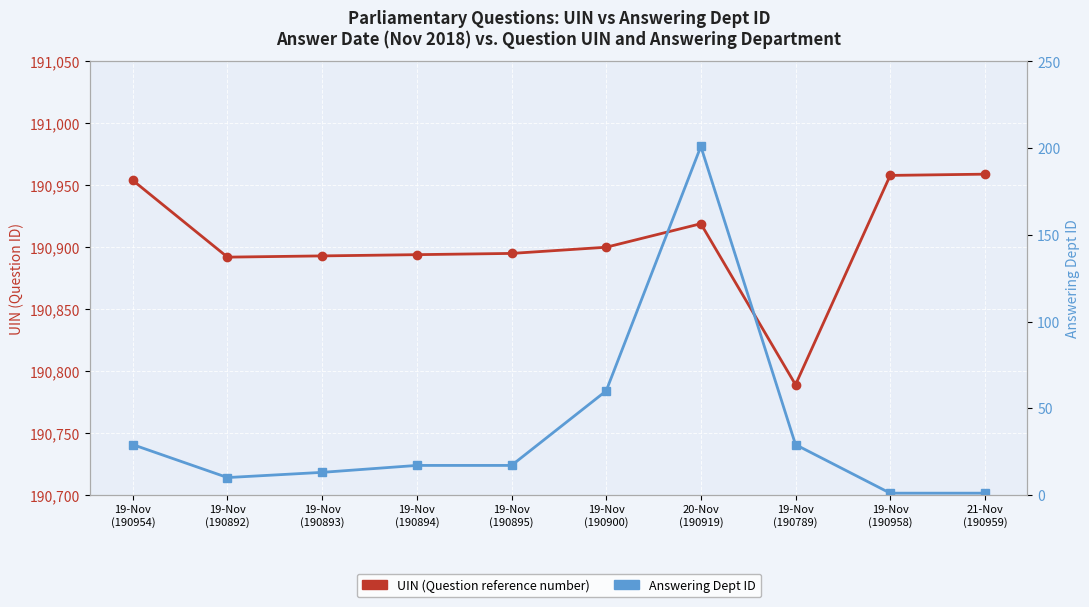

Where does the UIN (Question reference number) series first go above 190900?

19-Nov
(190954)